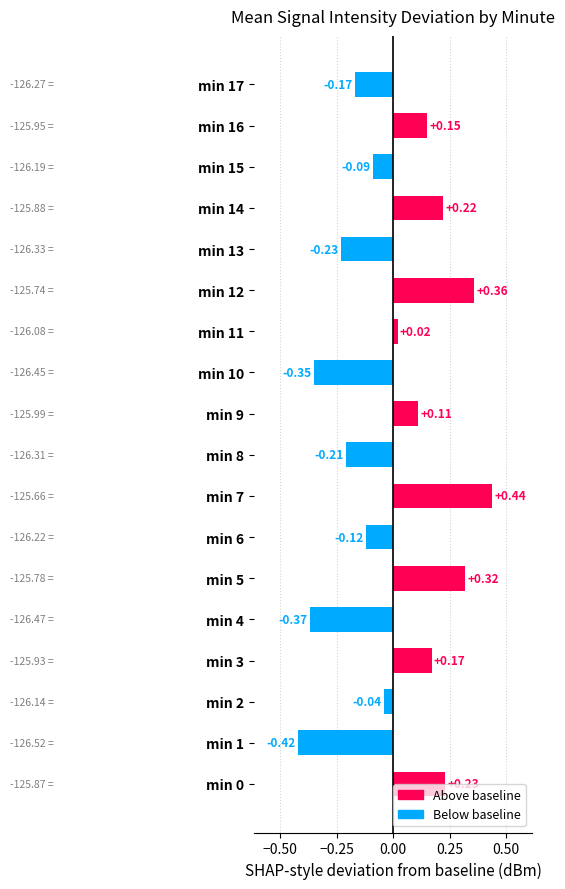

Between min 17 and min 6, which is larger?

min 6